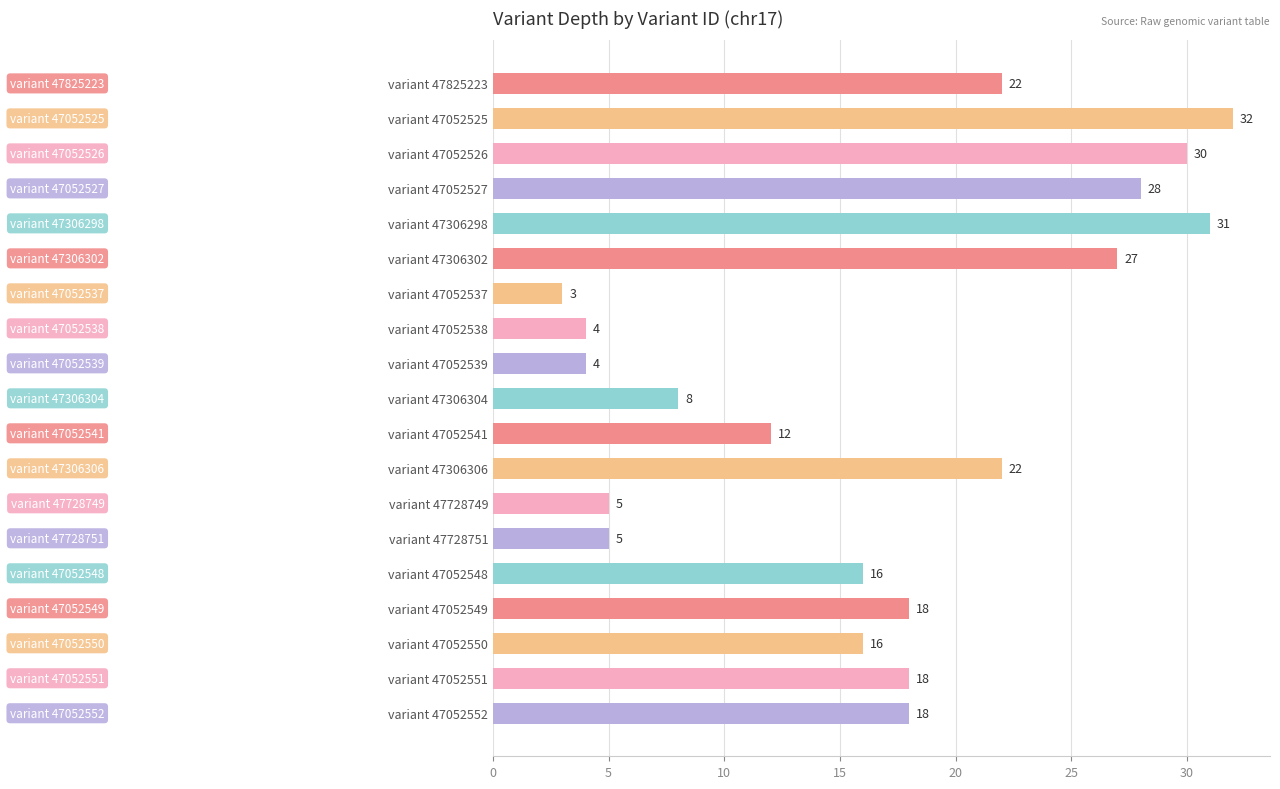

The chart shows a value of 28 at variant 47052550. True or false?

False